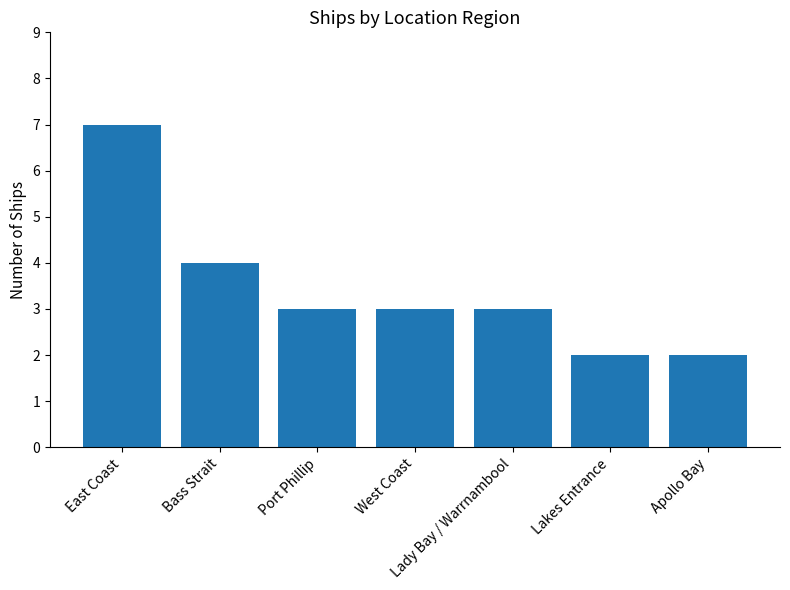

What position from the left is Apollo Bay?

7